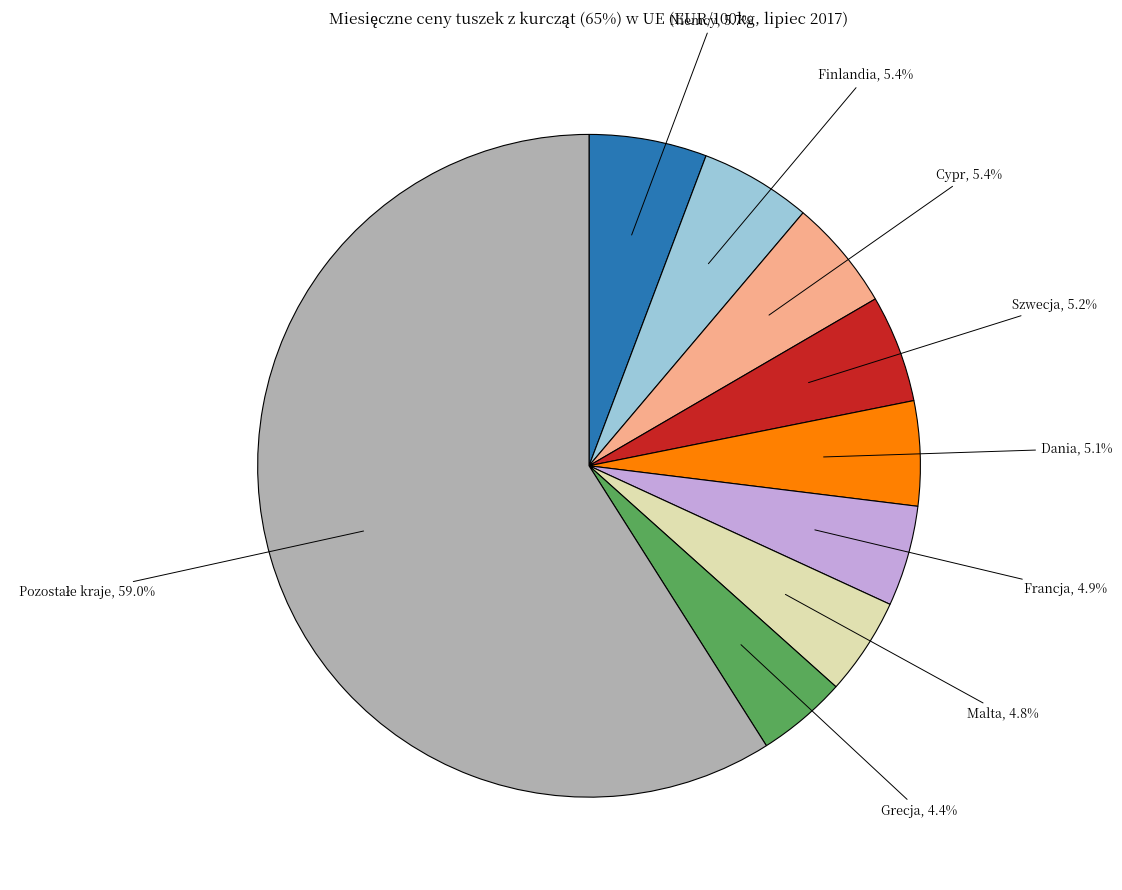

What percentage is NOT represented by Cypr?

94.6%